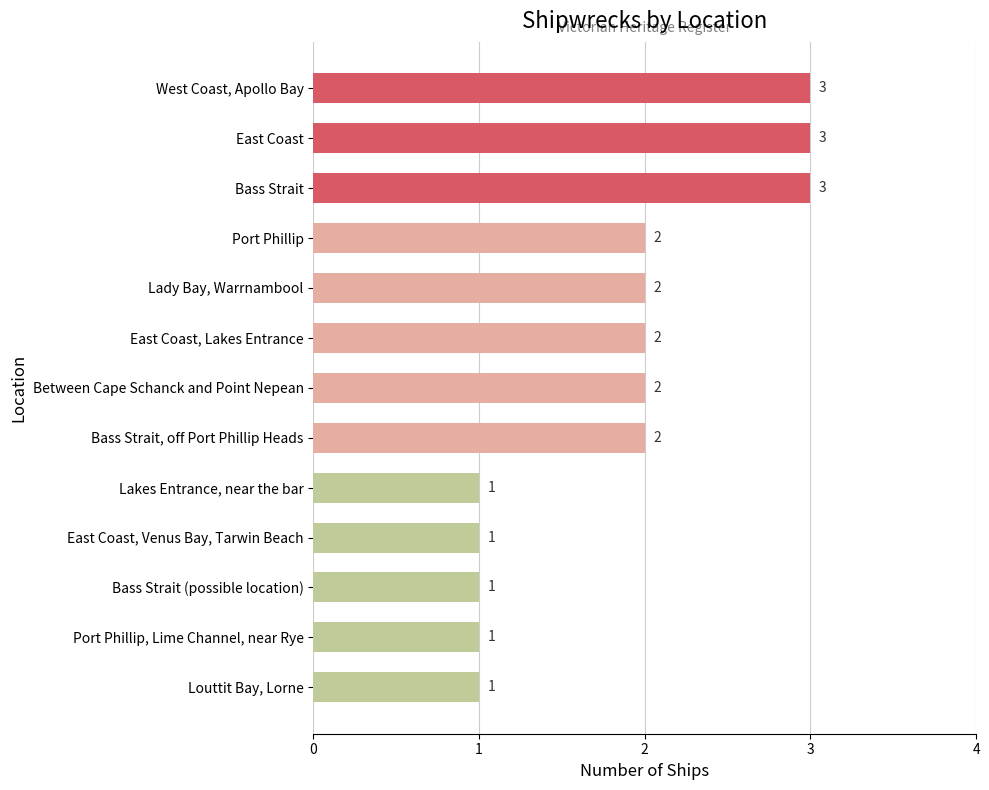

What position from the top is East Coast, Lakes Entrance?

6